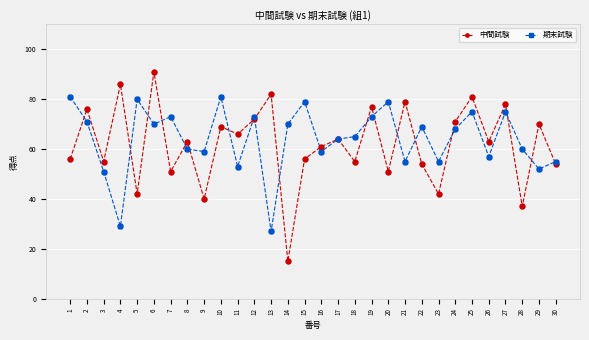

Between 5 and 21, which series saw the biggest shift?

中間試験